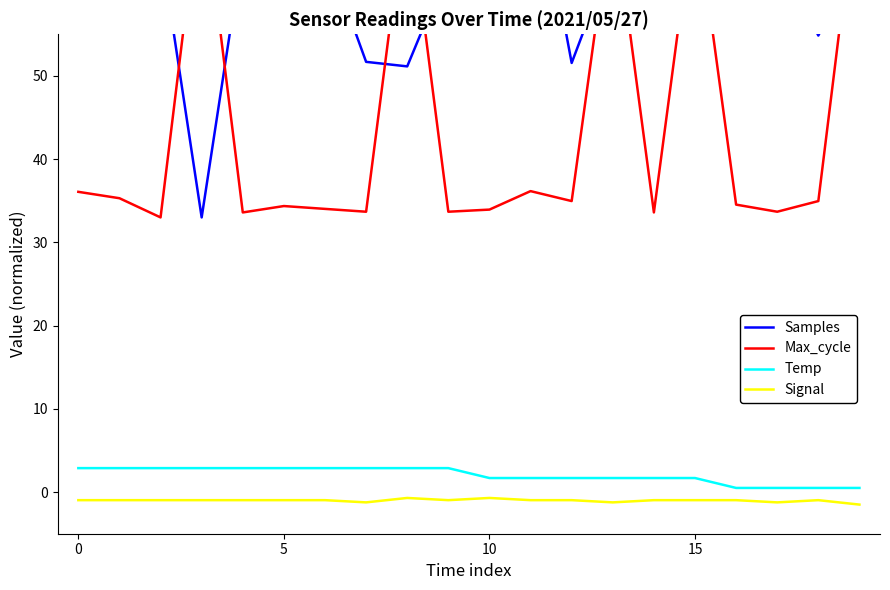

Which category has the highest value across all series?

11